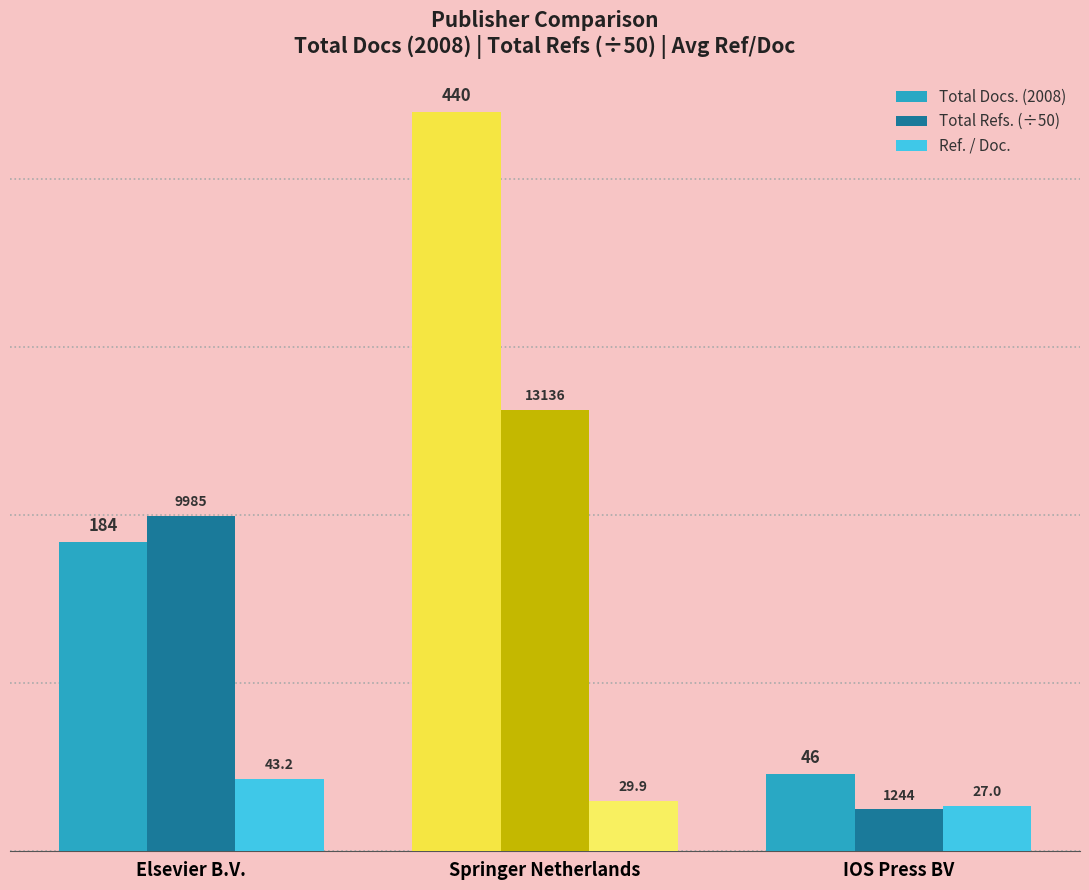

What is the total value across all series at Elsevier B.V.?

426.9